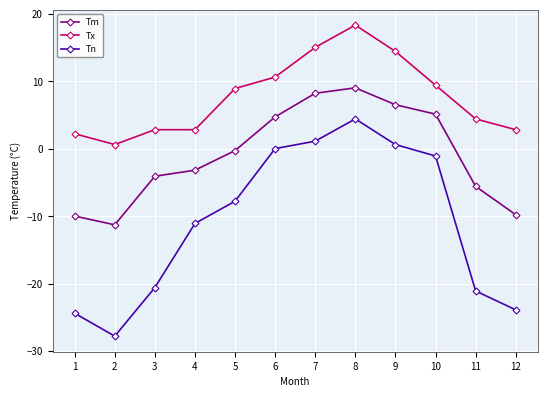

What is the difference between the Tm values at 10 and 4?

8.3